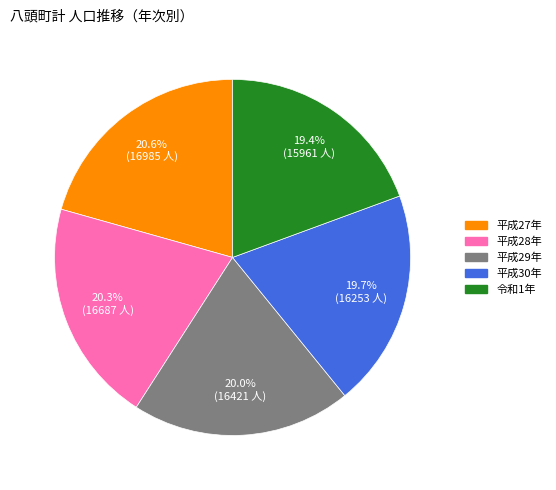

To the nearest percent, what is the difference between the largest and smallest slice percentages?

1%